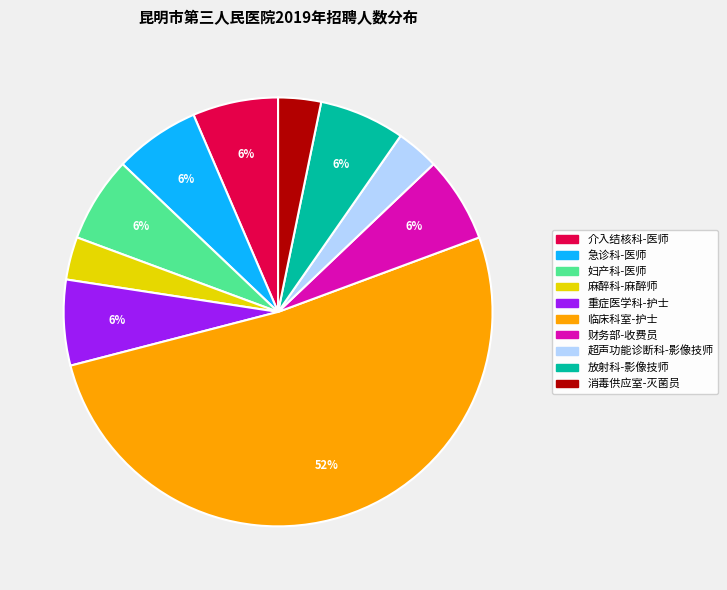

How many slices are in this pie chart?

10